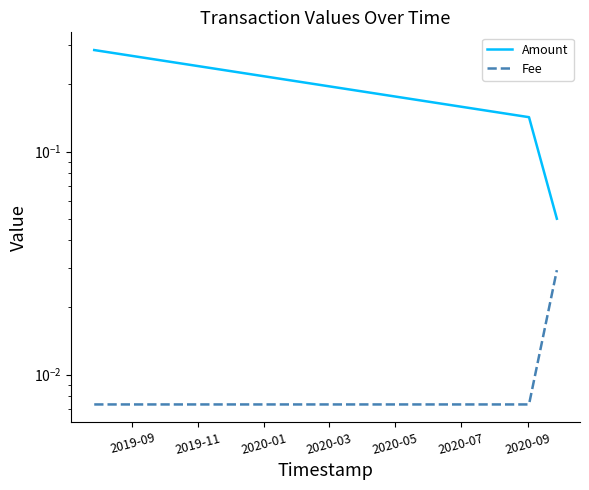

Reading left to right, list all the values displayed in this chart.

Amount: 0.3	0.1	0.1
Fee: 0.0	0.0	0.0